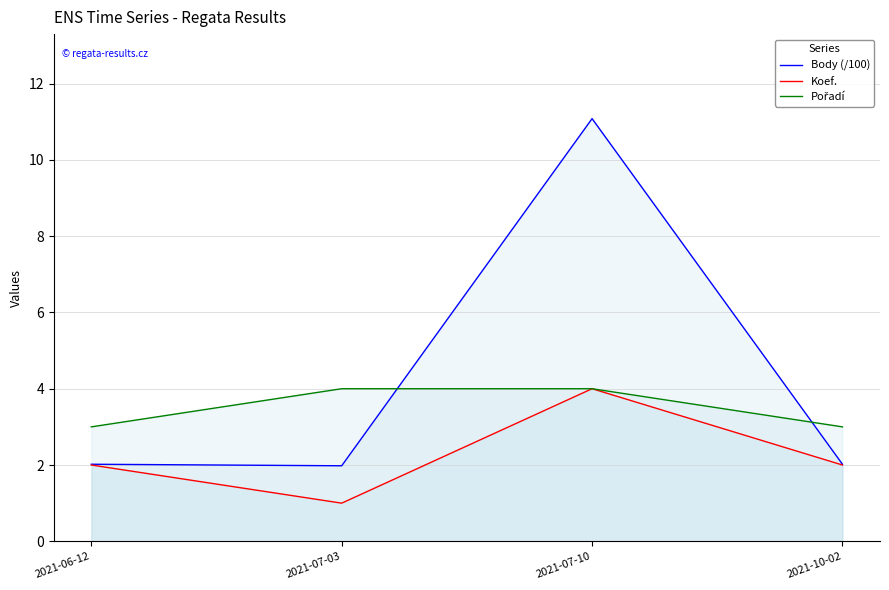

How many Pořadí values are between 3 and 4?

4